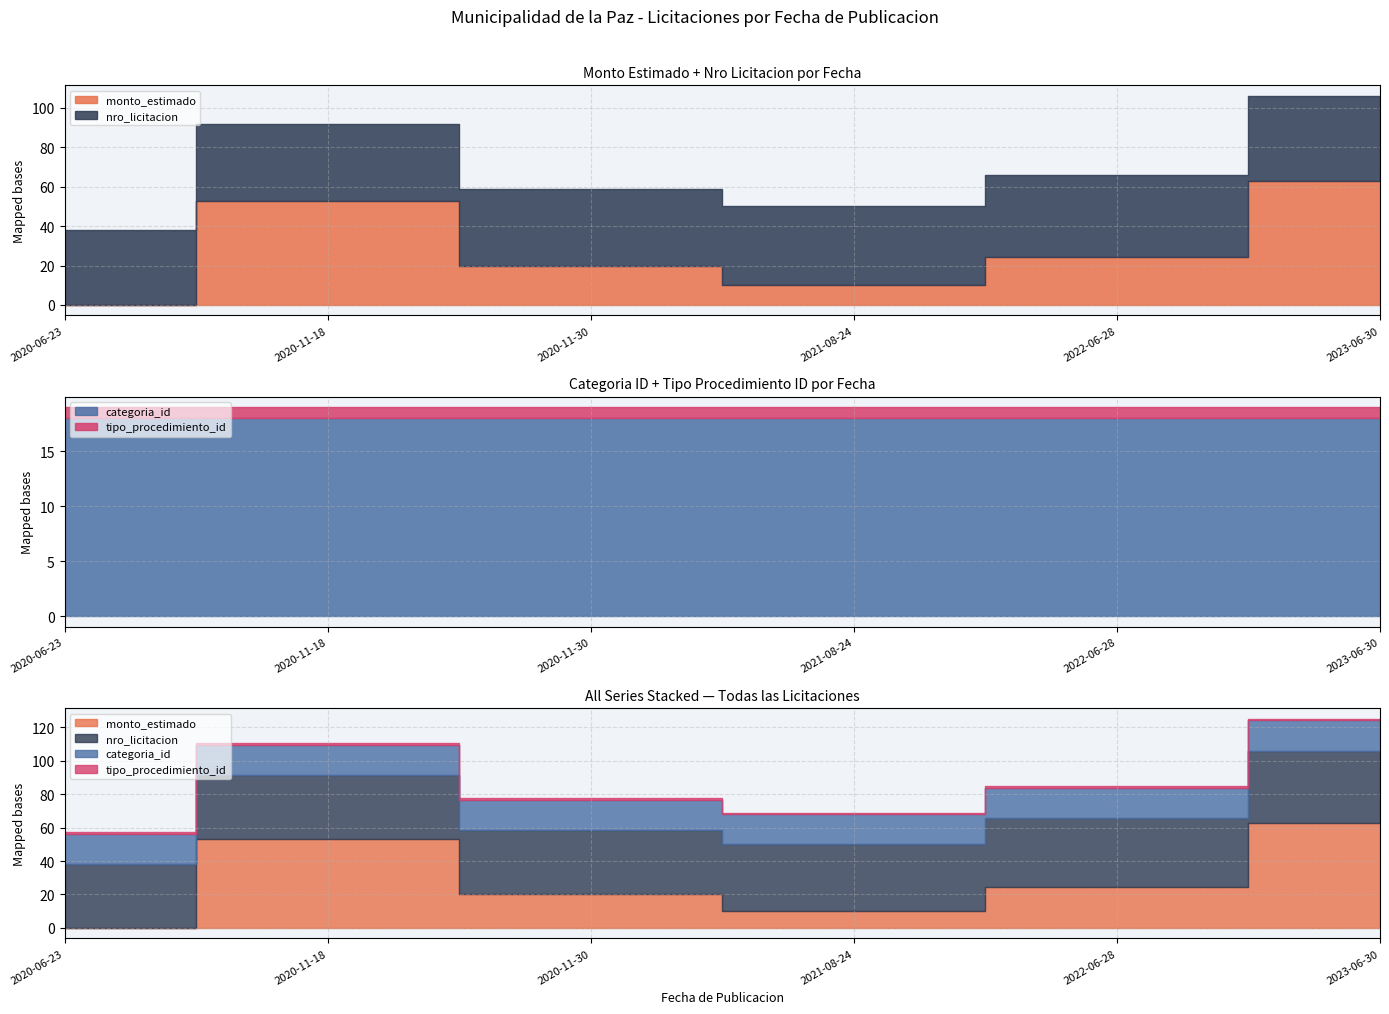

What is the lowest value of the categoria_id series?

18